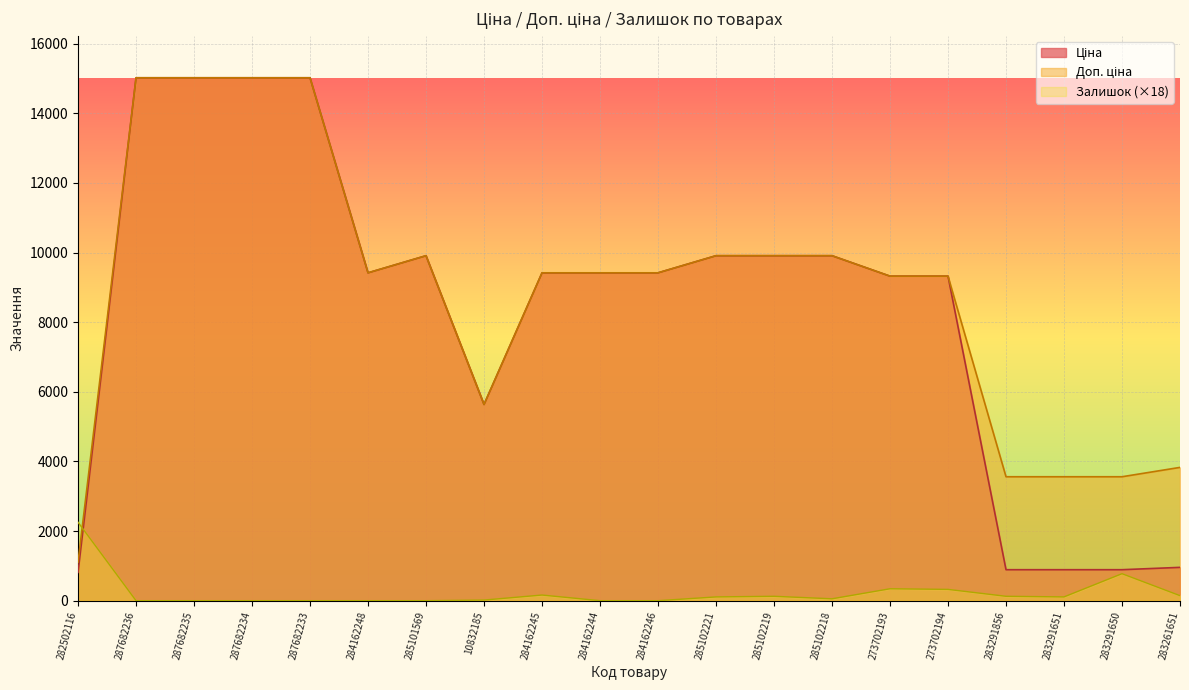

Is it true that Залишок equals 1246.7 at 287682235?

False